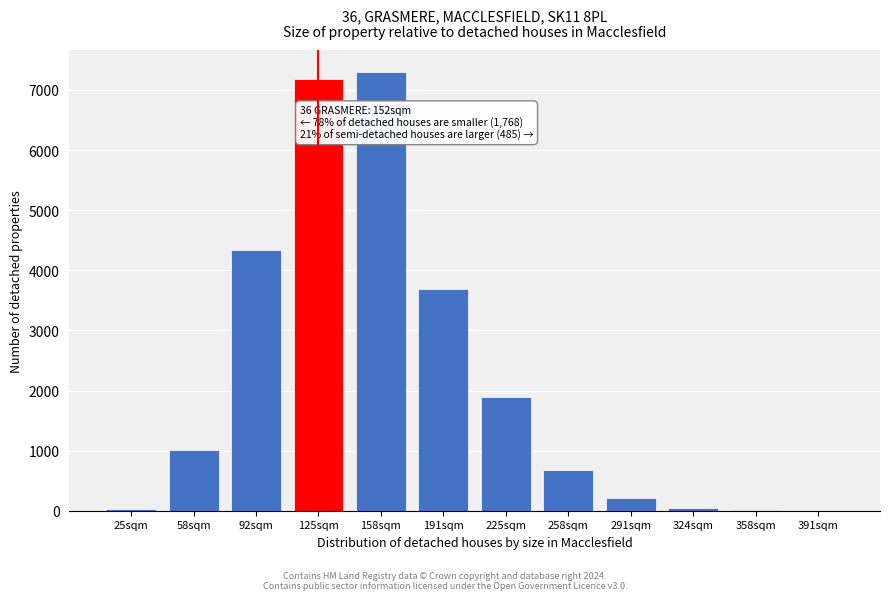

What is the sum of all values?

26404.5